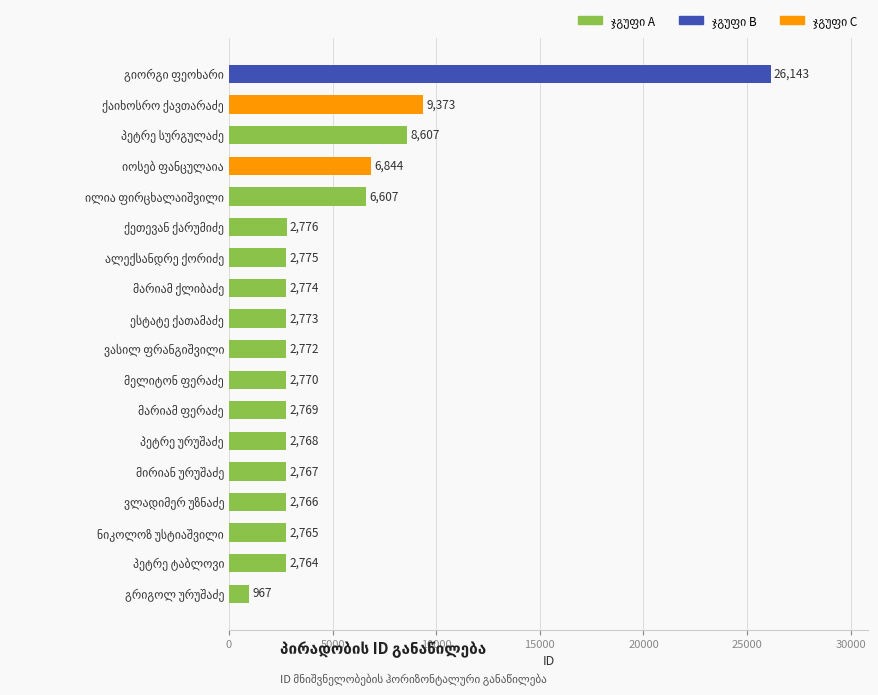

What is the sum of all values?

91780